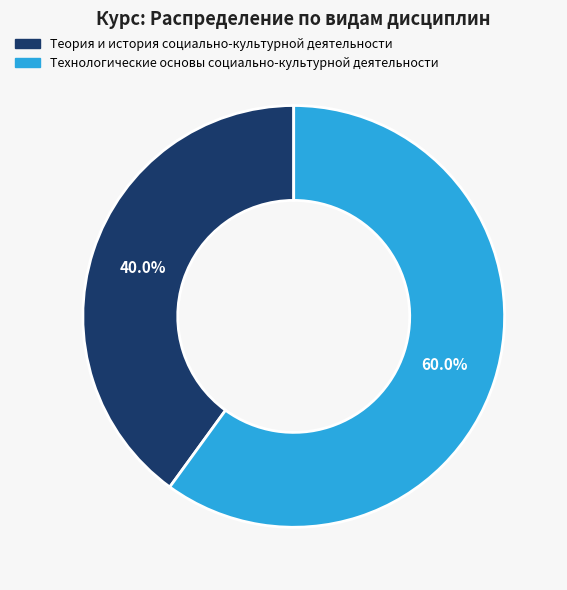

What portion of the pie excludes Теория и история социально-культурной деятельности?

60.0%